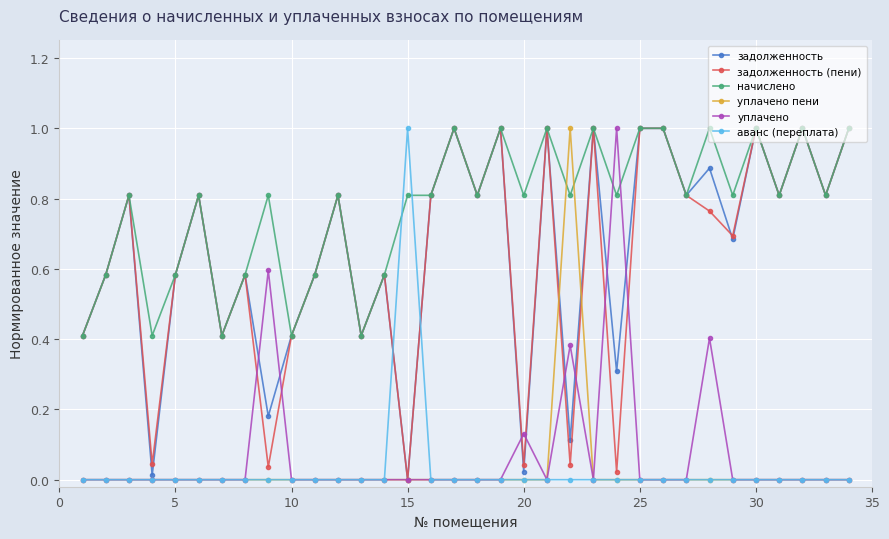

What is the sum of all задолженность (пени) values?

21.7